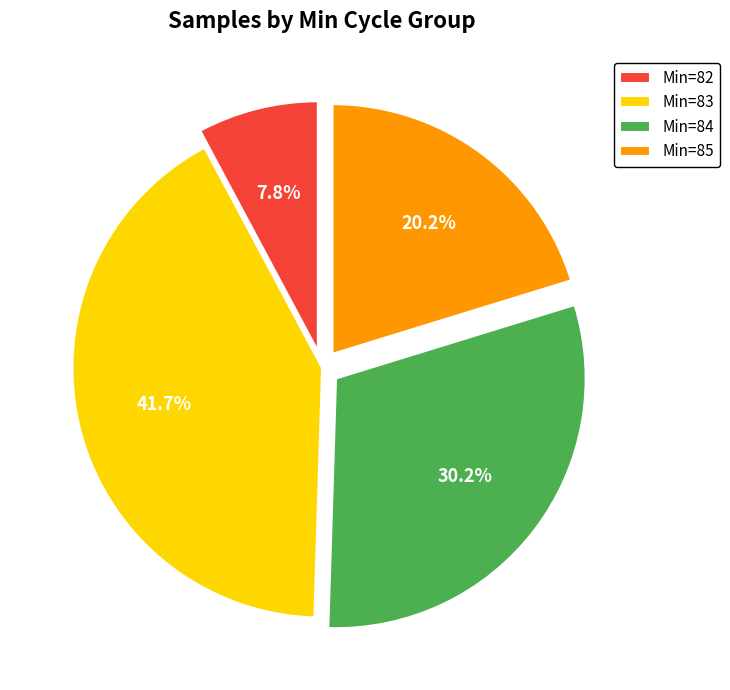

Between Min=84 and Min=82, which is larger?

Min=84